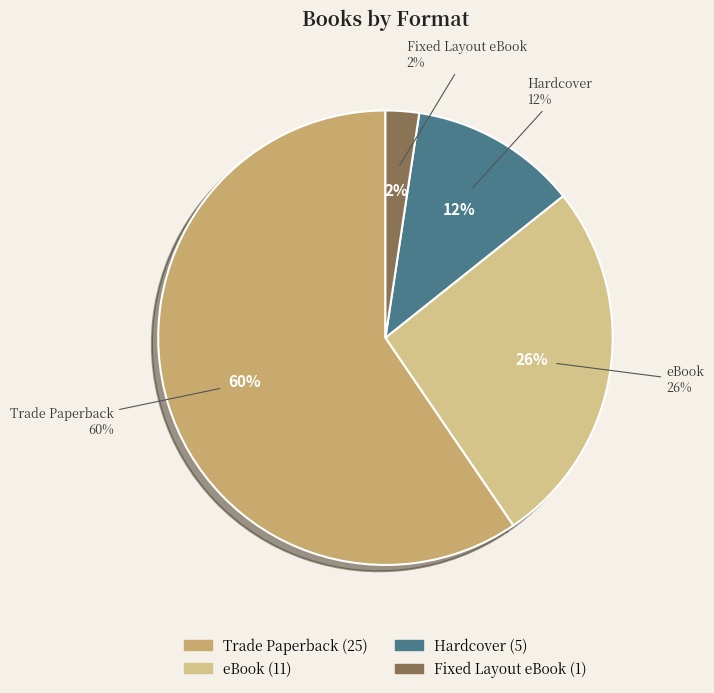

Count the number of slices in the pie.

4